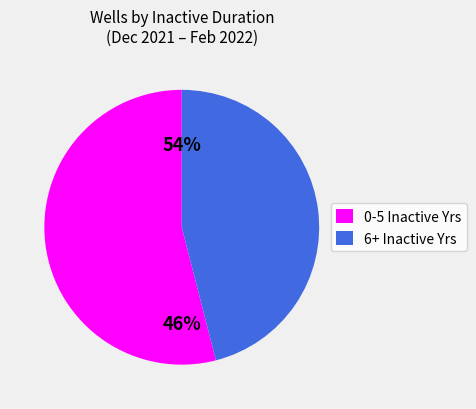

Is 03/2022 the majority of the pie?

No